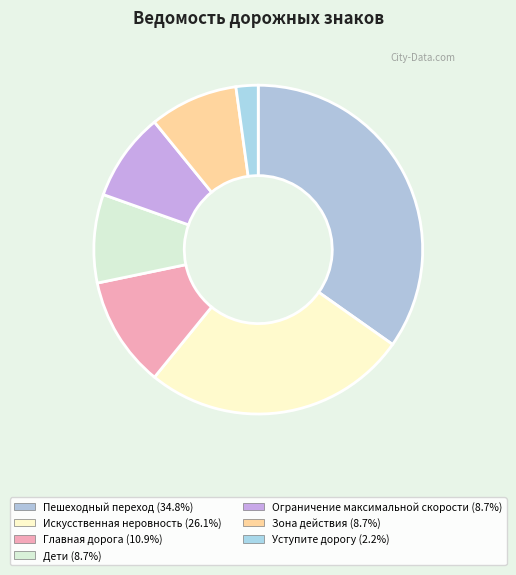

Count the number of slices in the pie.

7